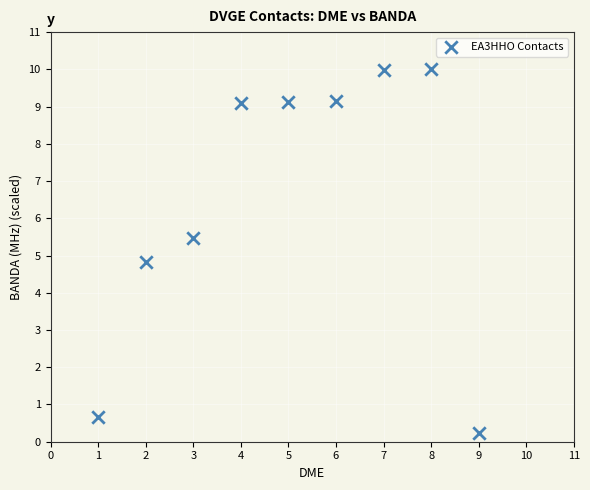

What Y value in the scatter plot is closest to 5?

4.8